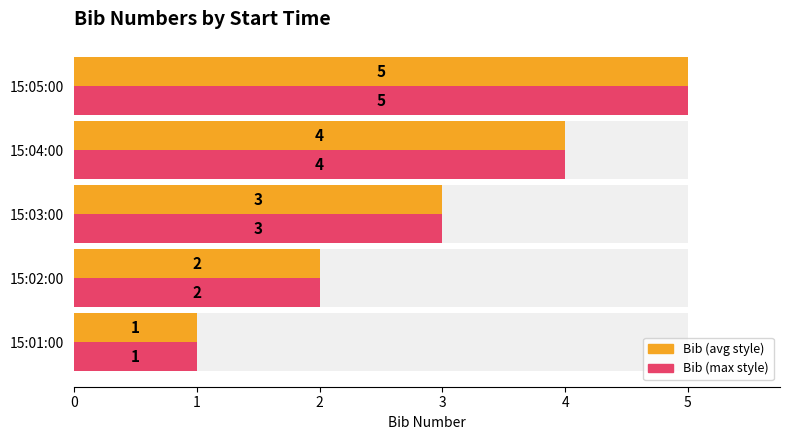

What is the total value across all series at 15:05:00?

10